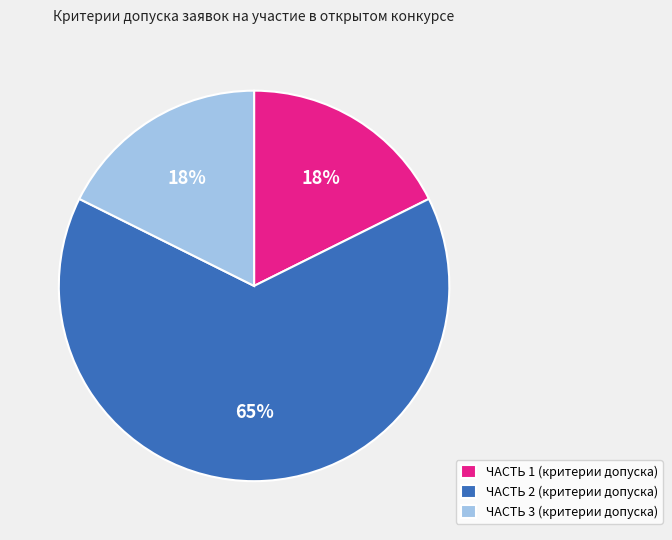

Does any single category account for the majority?

Yes